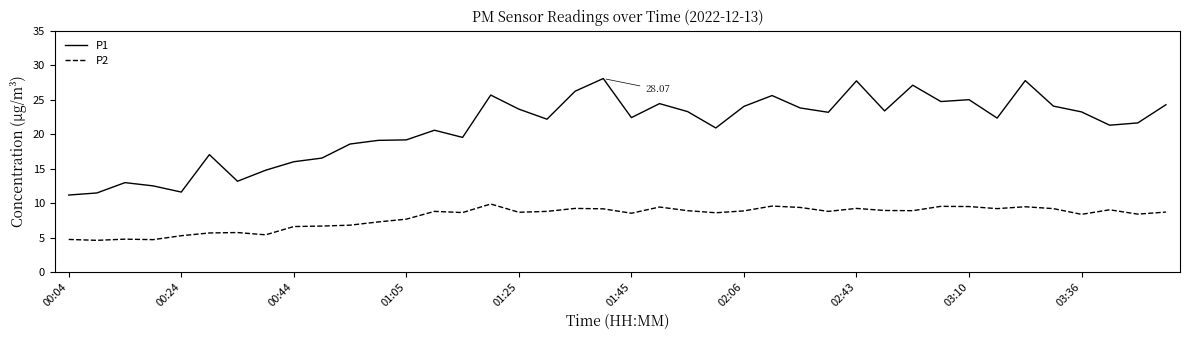

What are all the series names shown in the legend?

P1, P2